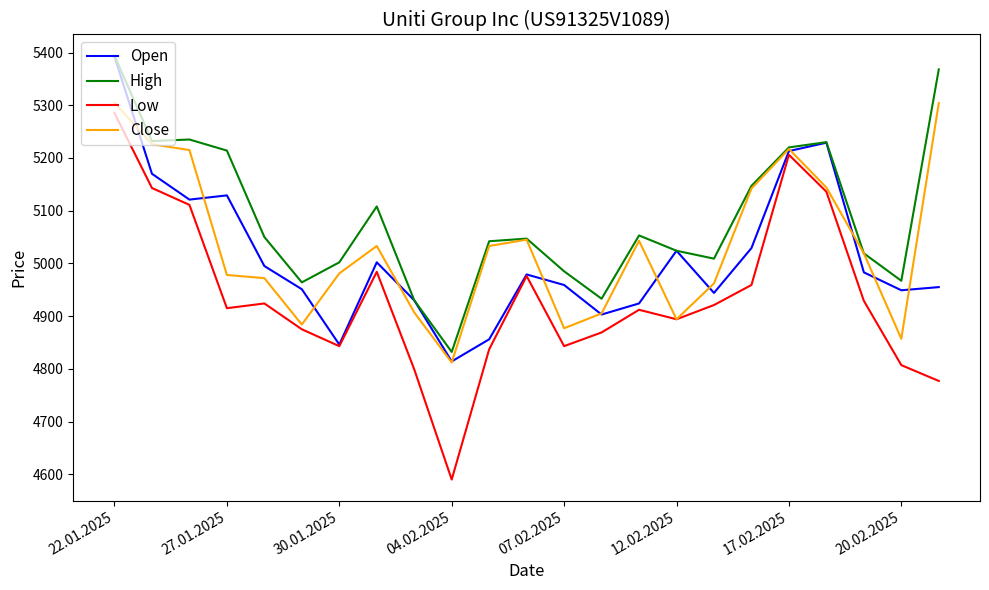

Which series has the largest range (max minus min)?

Low